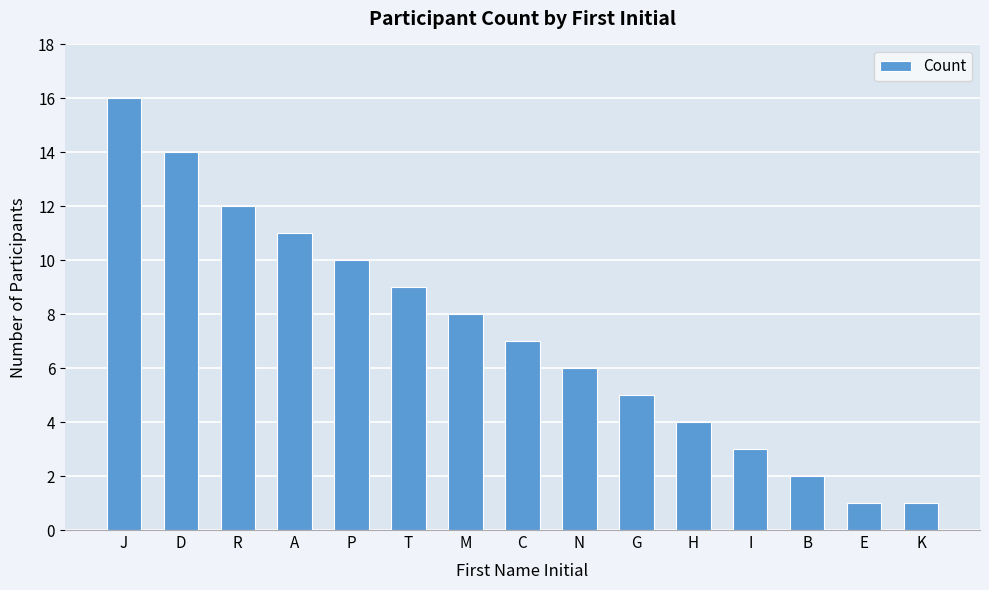

What is the difference between the second highest and second lowest values?

13